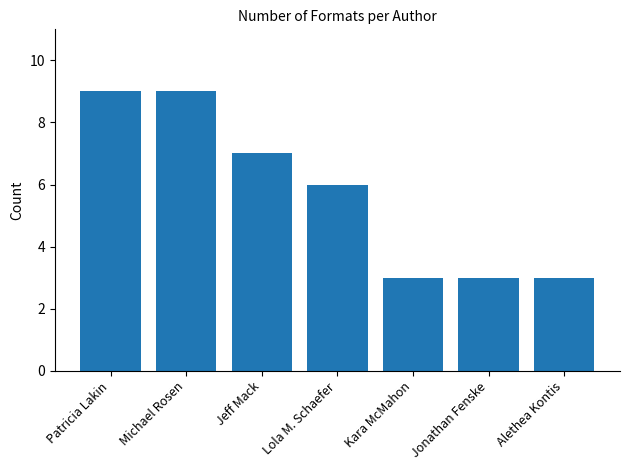

What is the difference between the values at Alethea Kontis and Jeff Mack?

4